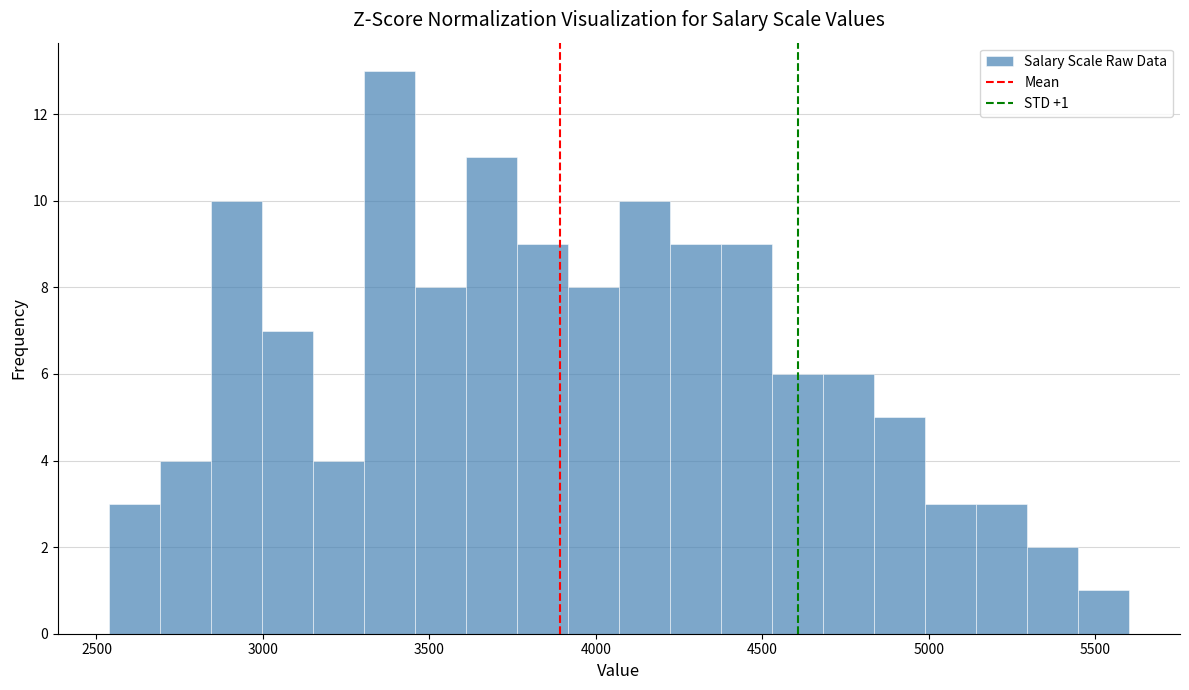

Around what value on the x-axis is the tallest bar? Give the approximate position of its centre, as read against the axis.

3400